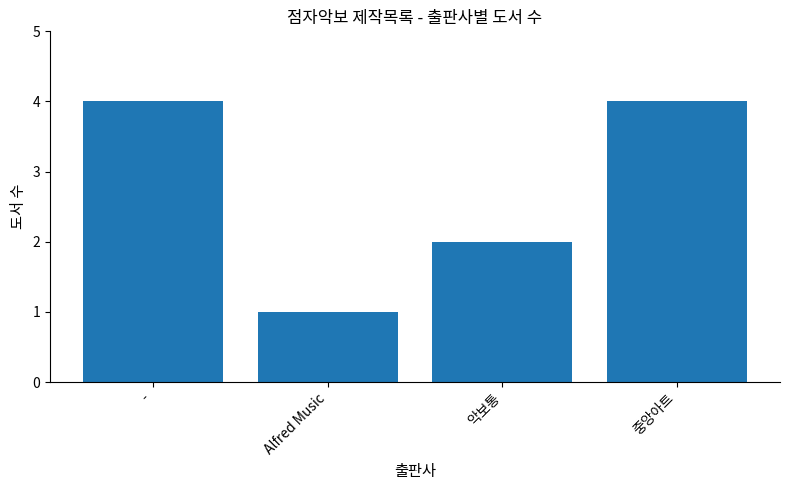

Which label corresponds to the smallest value in the chart?

Alfred Music